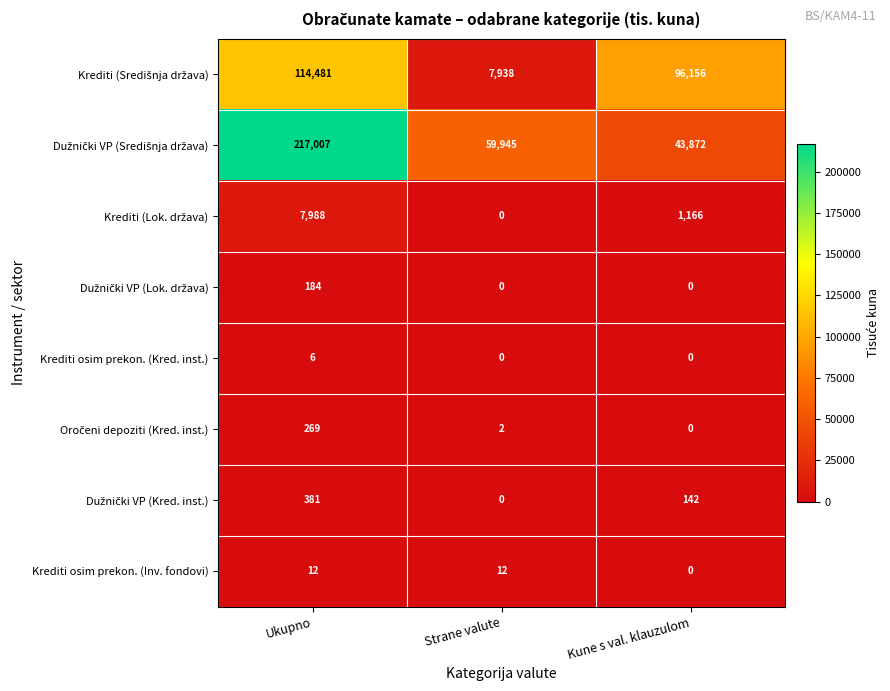

True or false: Krediti osim prekon. (Kred. inst.) has a value of 0 at Kune s val. klauzulom.

True